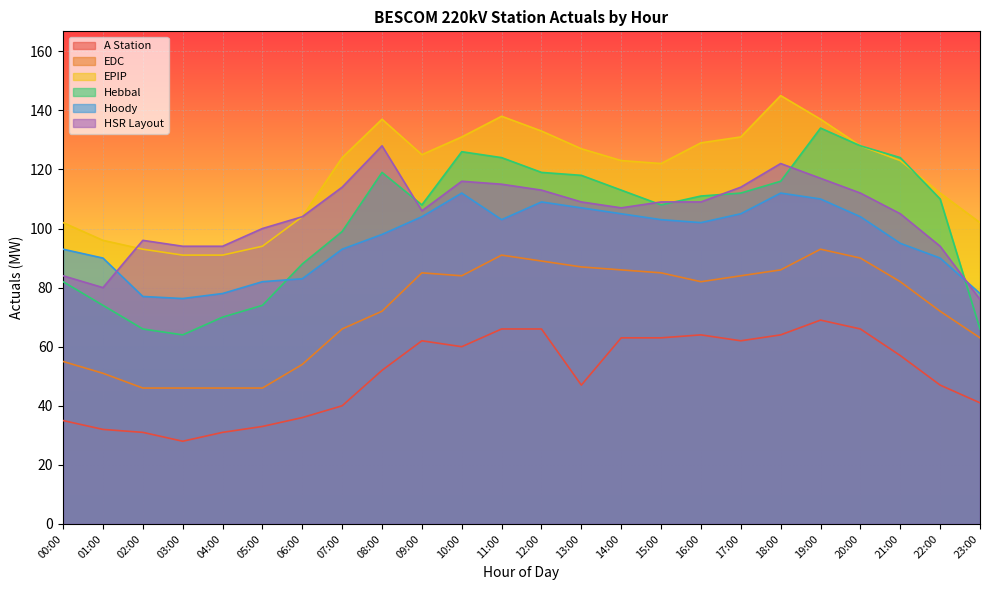

Reading left to right, transcribe all the data shown in this chart.

A Station: 35.0	32.0	31.0	28.0	31.0	33.0	36.0	40.0	52.0	62.0	60.0	66.0	66.0	47.0	63.0	63.0	64.0	62.0	64.0	69.0	66.0	57.0	47.0	41.0
EDC: 55.0	51.0	46.0	46.0	46.0	46.0	54.0	66.0	72.0	85.0	84.0	91.0	89.0	87.0	86.0	85.0	82.0	84.0	86.0	93.0	90.0	82.0	72.0	63.0
EPIP: 102.0	96.0	93.0	91.0	91.0	94.0	104.0	124.0	137.0	125.0	131.0	138.0	133.0	127.0	123.0	122.0	129.0	131.0	145.0	137.0	128.0	123.0	112.0	102.0
Hebbal: 82.0	74.0	66.0	64.0	70.0	74.0	88.0	99.0	119.0	108.0	126.0	124.0	119.0	118.0	113.0	108.0	111.0	112.0	116.0	134.0	128.0	124.0	110.0	66.0
Hoody: 93.0	90.0	77.0	76.3	78.0	82.0	83.0	93.0	98.0	104.0	112.0	103.0	109.0	107.0	105.0	103.0	102.0	105.0	112.0	110.0	104.0	95.0	90.0	78.0
HSR Layout: 84.0	80.0	96.0	94.0	94.0	100.0	104.0	114.0	128.0	106.0	116.0	115.0	113.0	109.0	107.0	109.0	109.0	114.0	122.0	117.0	112.0	105.0	94.0	76.0